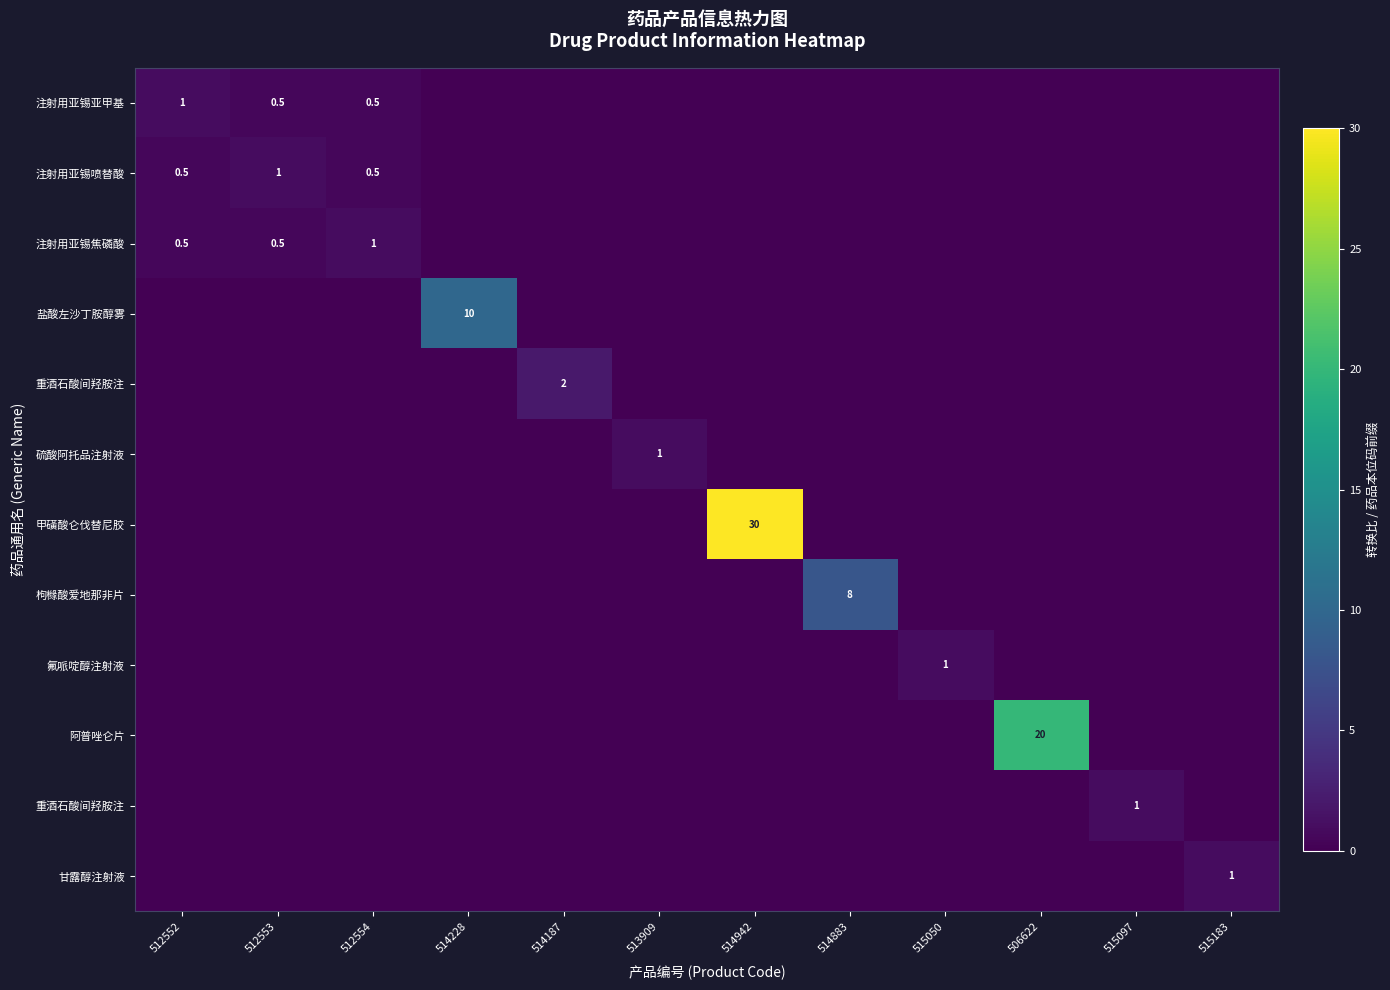

At which category does the chart reach its peak across all series?

514942